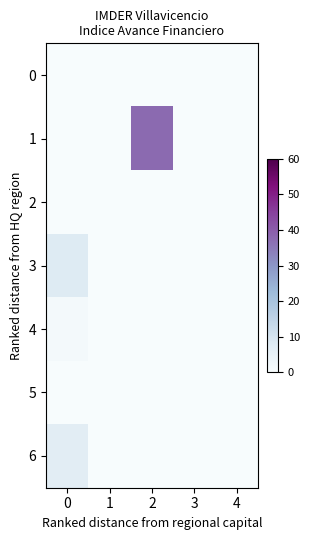

At how many categories does at least one series exceed 17?

1